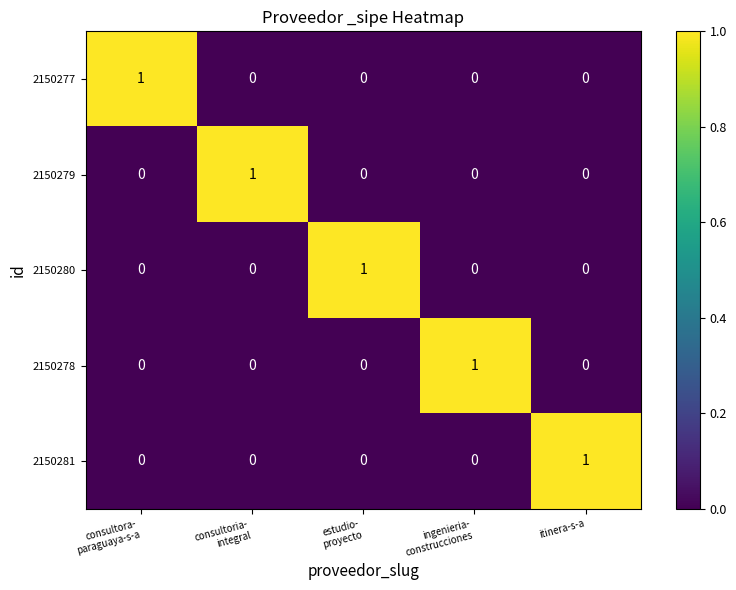

How many 2150277 values are between 0 and 1?

5